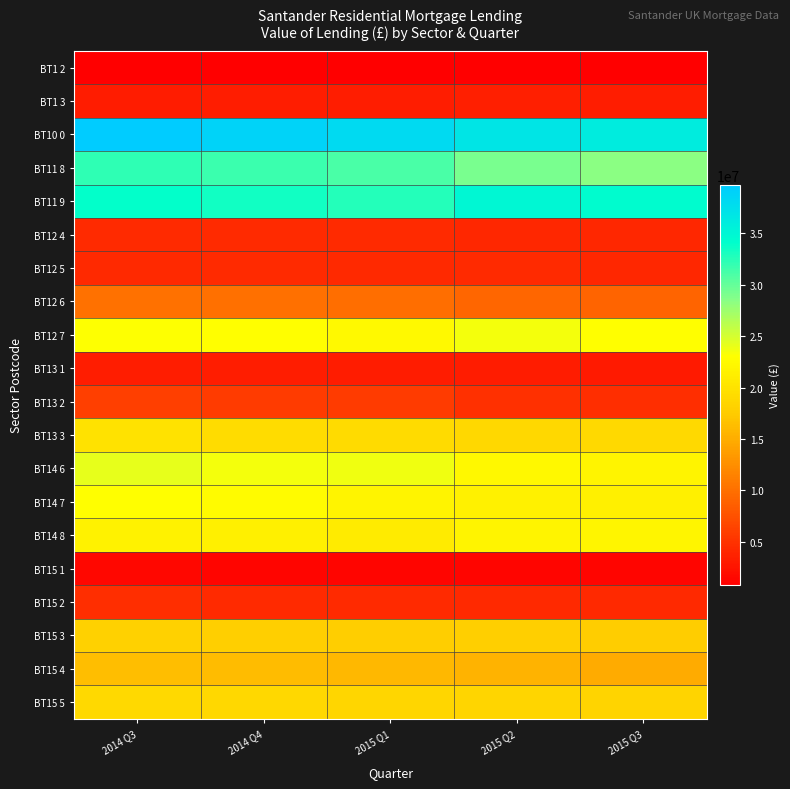

Reading left to right, list all the values displayed in this chart.

BT1 2: 2014 Q3=934338.8	2014 Q4=868008.7	2015 Q1=852518.6	2015 Q2=995721.8	2015 Q3=989065.5
BT1 3: 2014 Q3=3260358.5	2014 Q4=3423744.2	2015 Q1=3305086.7	2015 Q2=3464663.8	2015 Q3=3374130.5
BT10 0: 2014 Q3=39656530.3	2014 Q4=38784013.6	2015 Q1=38052388.8	2015 Q2=36831329.2	2015 Q3=36166223.5
BT11 8: 2014 Q3=32220416.2	2014 Q4=31632121.4	2015 Q1=31050692.6	2015 Q2=29051253.9	2015 Q3=28420669.0
BT11 9: 2014 Q3=34013513.7	2014 Q4=33339601.7	2015 Q1=32635542.1	2015 Q2=34901981.2	2015 Q3=34278634.7
BT12 4: 2014 Q3=4405595.5	2014 Q4=4437881.3	2015 Q1=4341872.3	2015 Q2=4094498.9	2015 Q3=4059459.1
BT12 5: 2014 Q3=4229989.7	2014 Q4=4349492.1	2015 Q1=4278317.8	2015 Q2=4358277.1	2015 Q3=4099792.8
BT12 6: 2014 Q3=10239833.0	2014 Q4=10078645.8	2015 Q1=9808451.8	2015 Q2=9281516.9	2015 Q3=9151406.6
BT12 7: 2014 Q3=23086336.8	2014 Q4=22877595.2	2015 Q1=22485916.9	2015 Q2=23458722.1	2015 Q3=22952914.6
BT13 1: 2014 Q3=3375881.7	2014 Q4=3350178.6	2015 Q1=3251920.5	2015 Q2=3196236.7	2015 Q3=3029710.8
BT13 2: 2014 Q3=6060758.4	2014 Q4=5759353.3	2015 Q1=5747928.1	2015 Q2=4797318.5	2015 Q3=4725864.8
BT13 3: 2014 Q3=19873730.5	2014 Q4=19293187.4	2015 Q1=19131147.8	2015 Q2=18874483.6	2015 Q3=18922978.8
BT14 6: 2014 Q3=24122631.4	2014 Q4=23559779.9	2015 Q1=23663721.5	2015 Q2=22332847.8	2015 Q3=21797663.5
BT14 7: 2014 Q3=22927223.1	2014 Q4=22530148.7	2015 Q1=21914952.7	2015 Q2=21479217.9	2015 Q3=21390045.4
BT14 8: 2014 Q3=21728204.4	2014 Q4=21422594.7	2015 Q1=20923081.4	2015 Q2=21818960.3	2015 Q3=21995235.2
BT15 1: 2014 Q3=1463005.9	2014 Q4=1454484.3	2015 Q1=1445603.1	2015 Q2=1365990.4	2015 Q3=1357766.3
BT15 2: 2014 Q3=4645544.0	2014 Q4=4339069.3	2015 Q1=4373224.0	2015 Q2=4210677.6	2015 Q3=4280751.1
BT15 3: 2014 Q3=18025849.9	2014 Q4=17843063.5	2015 Q1=17757476.7	2015 Q2=17848183.4	2015 Q3=17574440.4
BT15 4: 2014 Q3=16395281.6	2014 Q4=16234661.1	2015 Q1=15927073.0	2015 Q2=15420440.6	2015 Q3=14851034.5
BT15 5: 2014 Q3=19025777.8	2014 Q4=18810906.6	2015 Q1=18592499.3	2015 Q2=18514254.4	2015 Q3=18427563.4